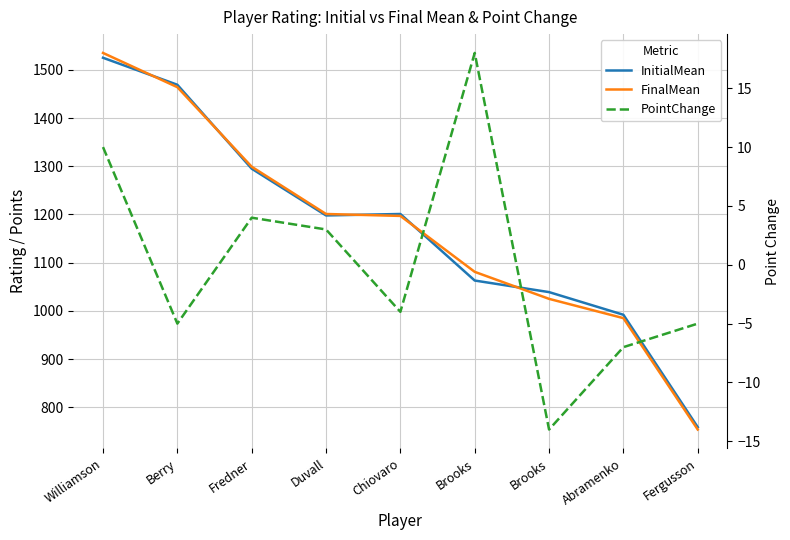

Which has a higher value, Chiovaro or Brooks?

Chiovaro